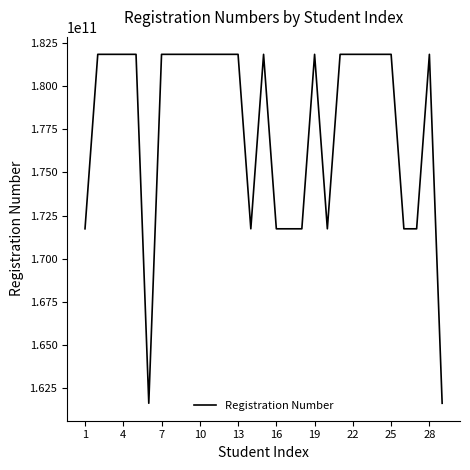

What is the maximum value shown in the chart?

181833042540